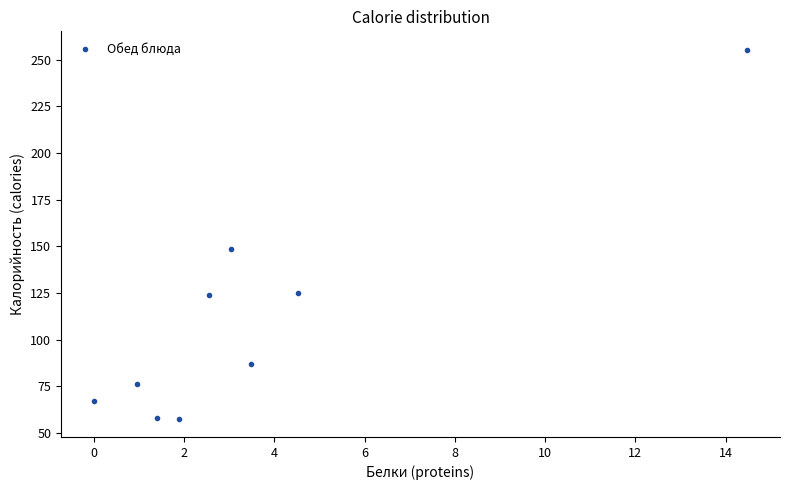

What Y value in the scatter plot is closest to 156?

148.6